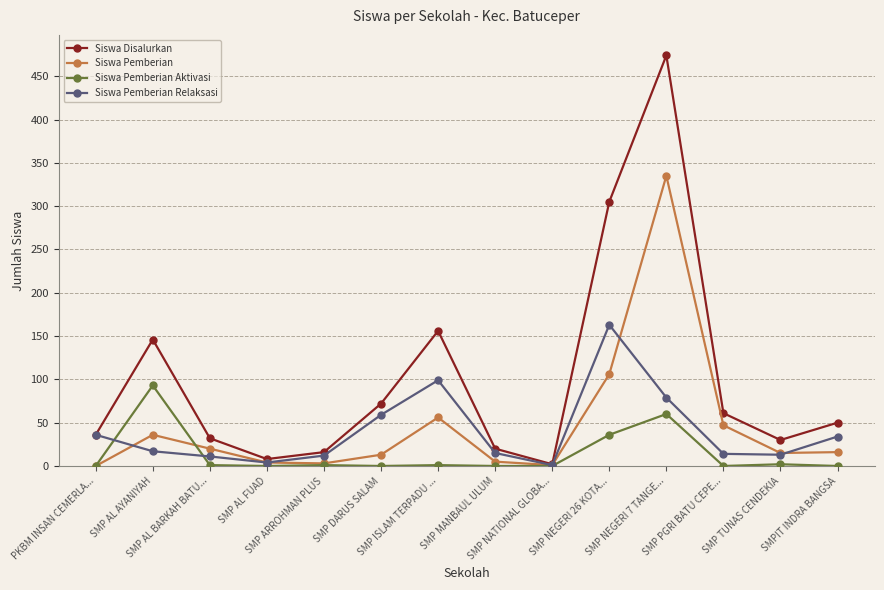

Does the chart have visible grid lines?

Yes